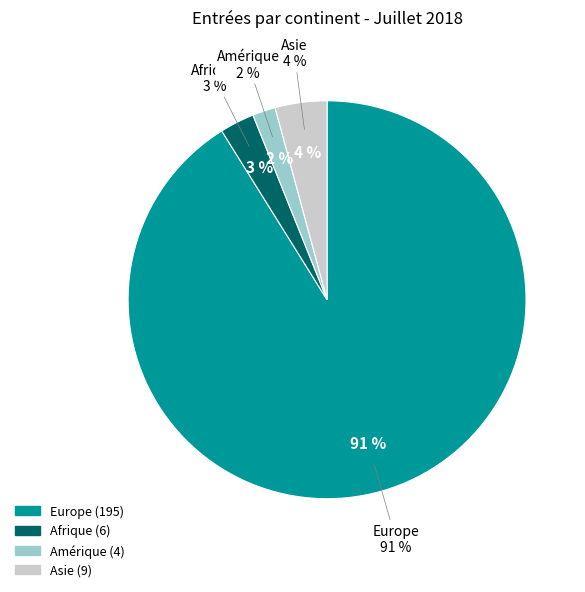

The Amérique slice represents 16% of the pie. True or false?

False